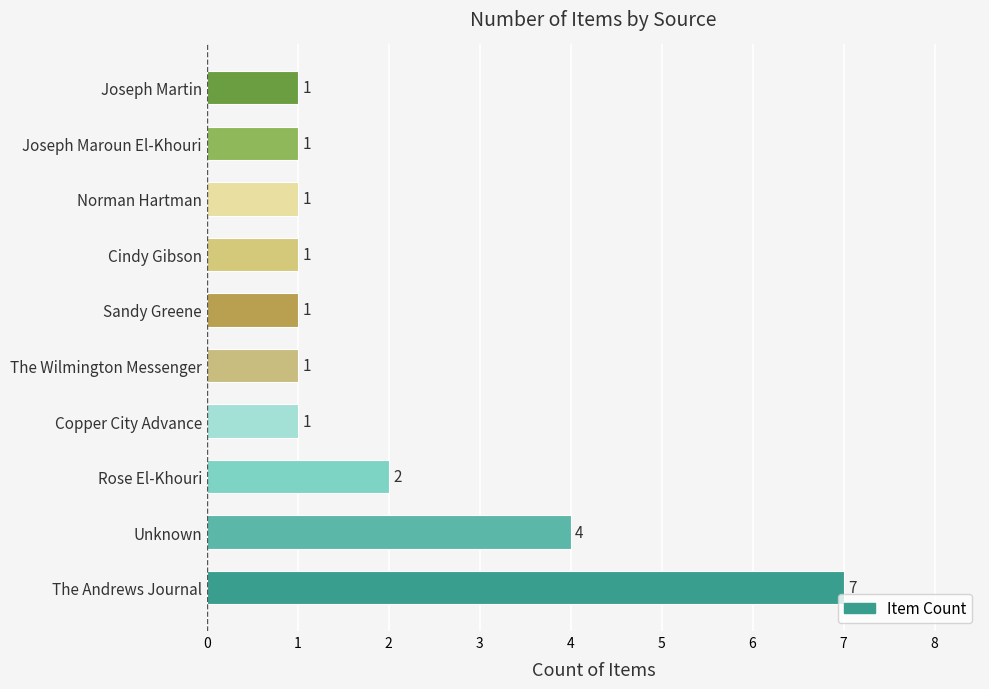

Reading top to bottom, list all the values displayed in this chart.

1	1	1	1	1	1	1	2	4	7